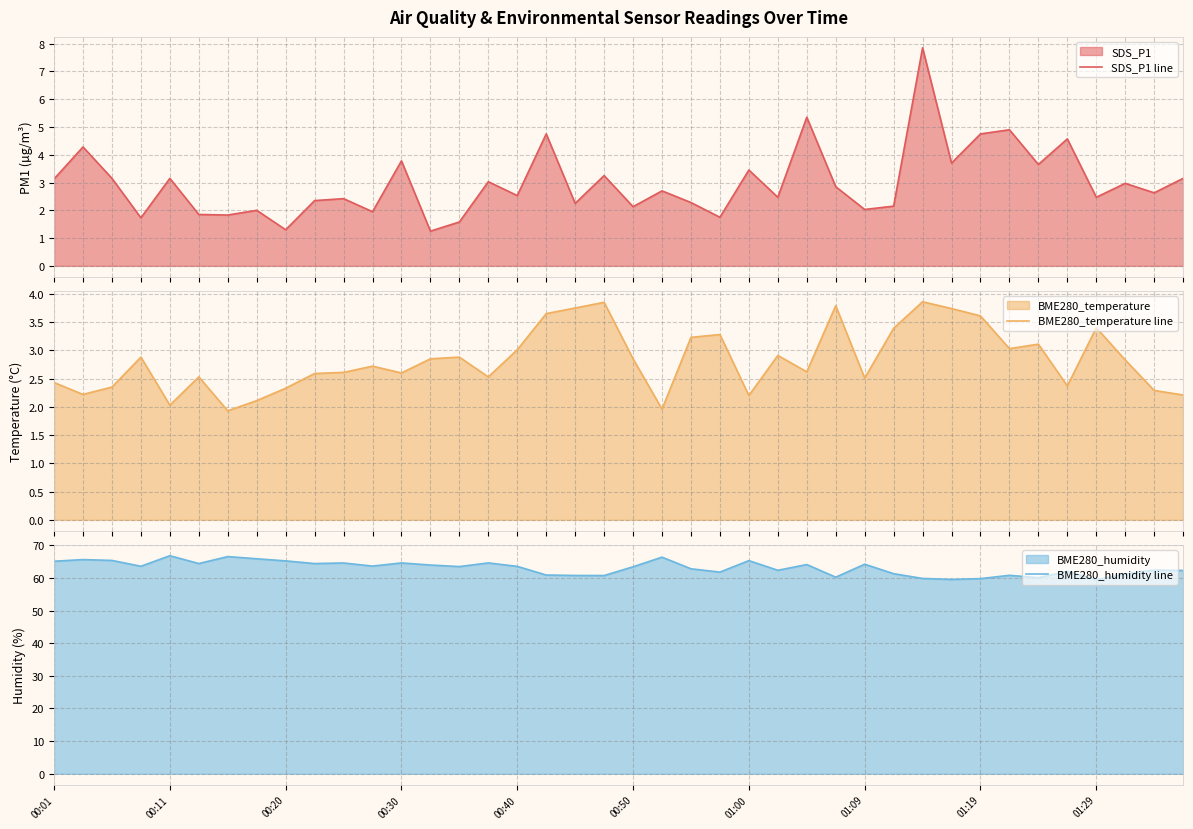

True or false: BME280_humidity line has a value of 66.8 at 00:11.

True